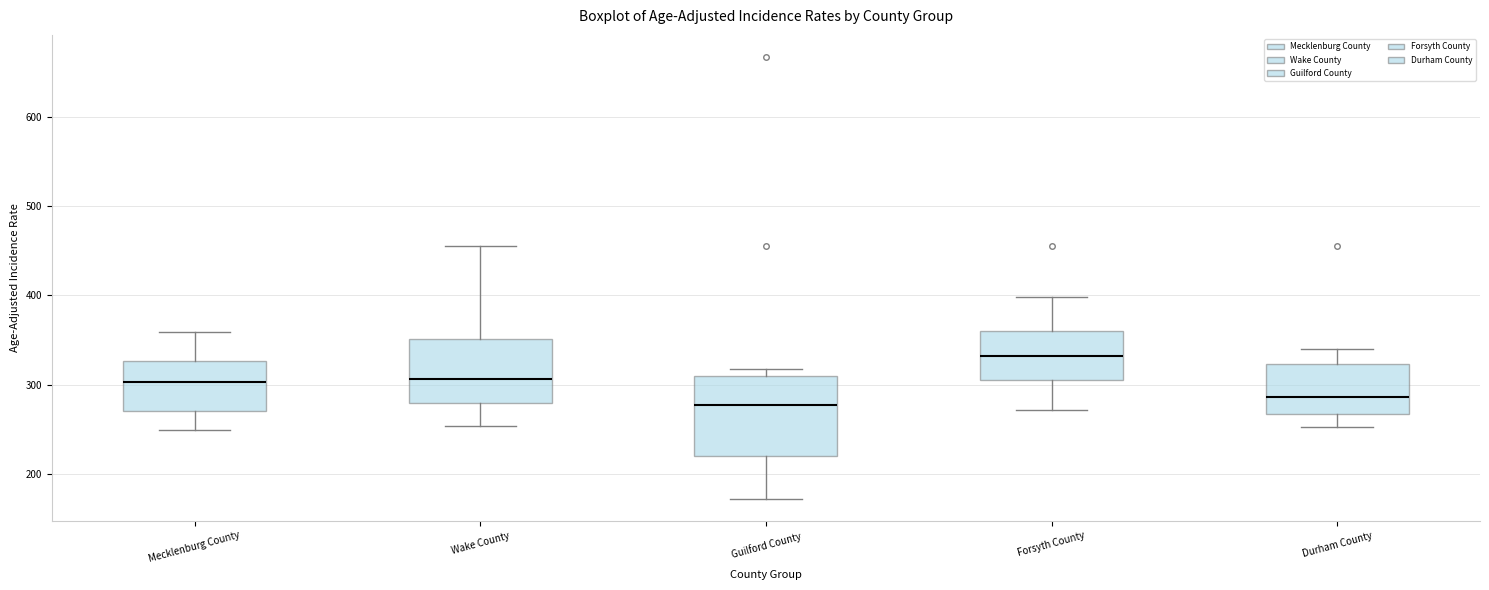

Which box's median line is the highest?

Forsyth County